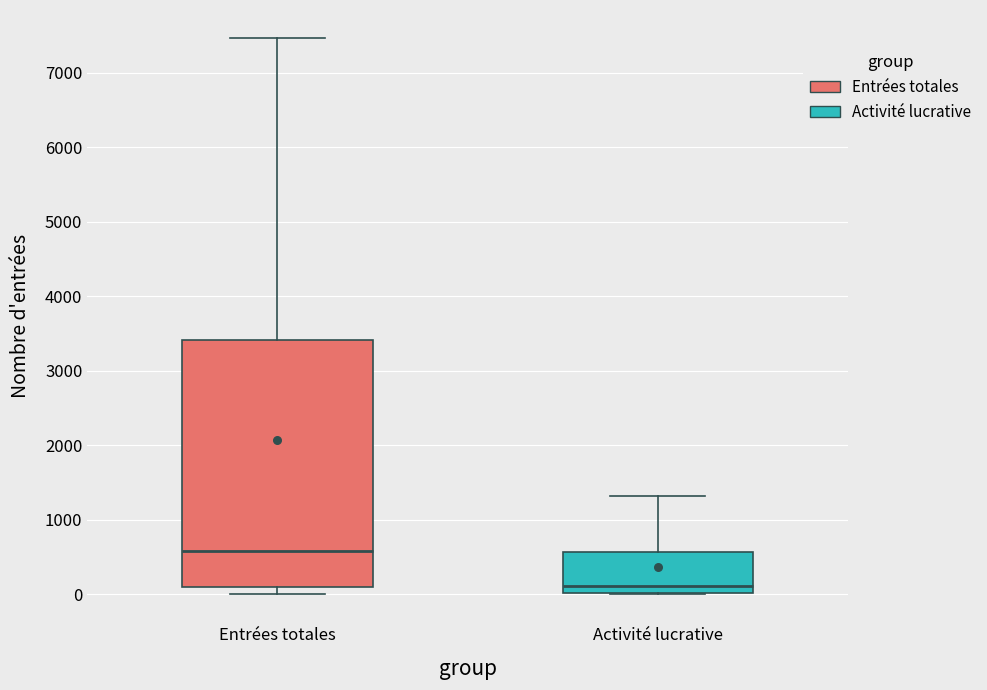

Reading left to right, transcribe this box plot: for each box, give where its median line is, the range the box spans, and where its two whiskers end, as read against the y-axis. The values are not printed on the chart, so give them approximately, as read against the axis.

Entrées totales: median 600, box 100 to 3400, whiskers 0 to 7500
Activité lucrative: median 100, box 0 to 600, whiskers 0 to 1300